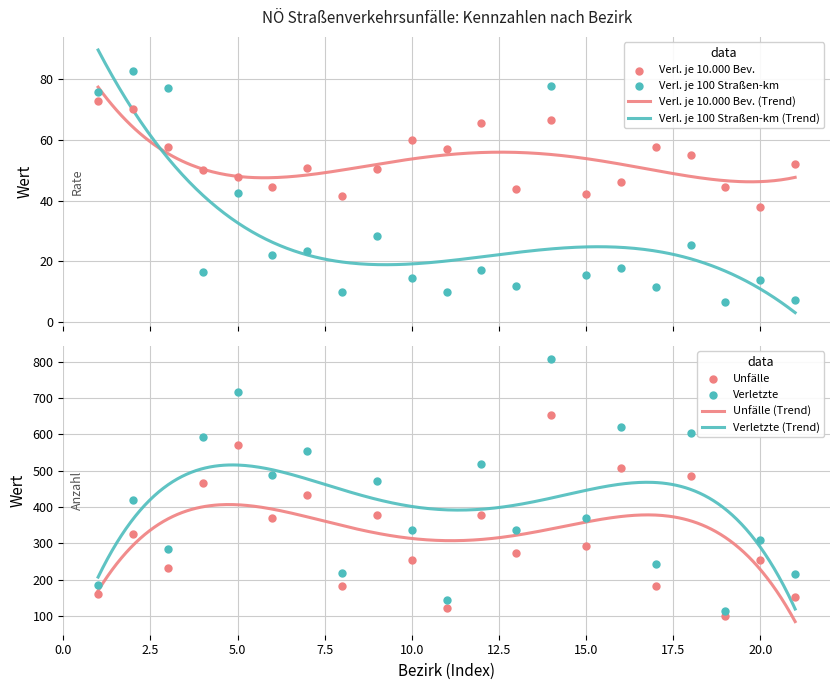

What is the lowest value of the Verl. je 100 Straßen-km (Trend) series?

3.2